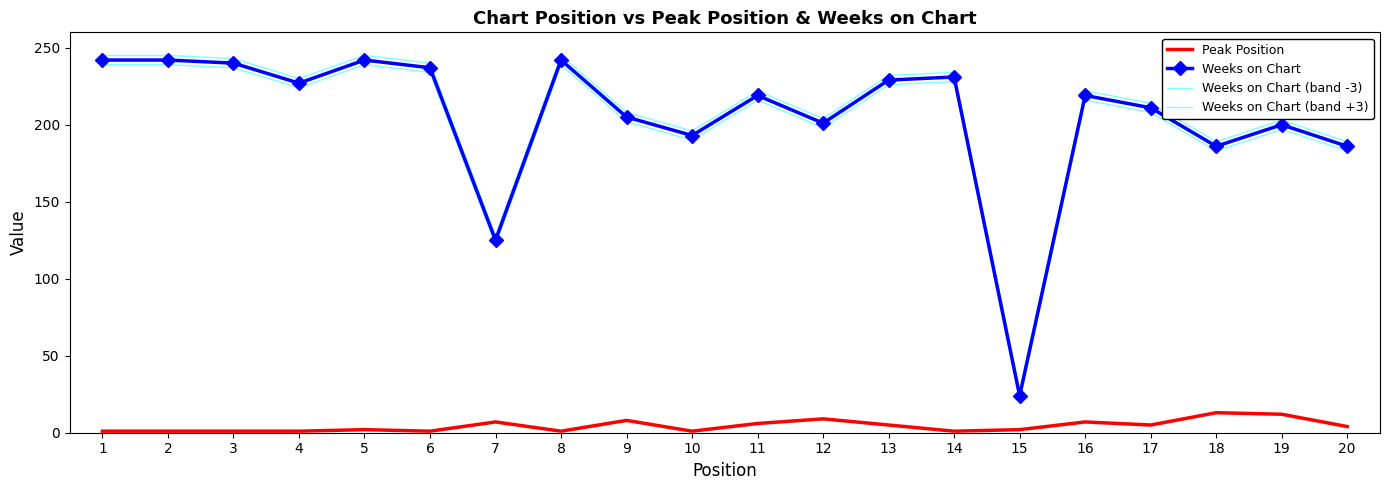

The Weeks on Chart (band -3) series shows 239 at 8. True or false?

True